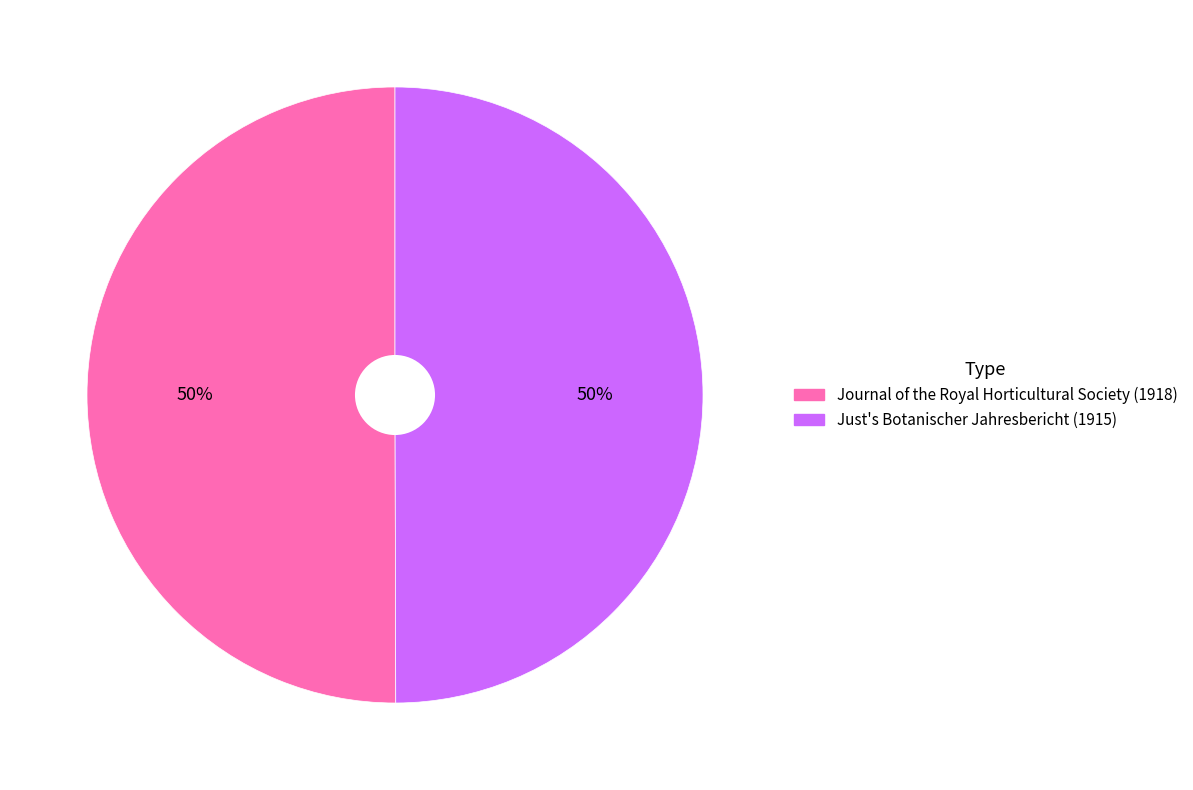

To the nearest percent, what percentage of the pie is Journal of the Royal Horticultural Society (1918)?

50%